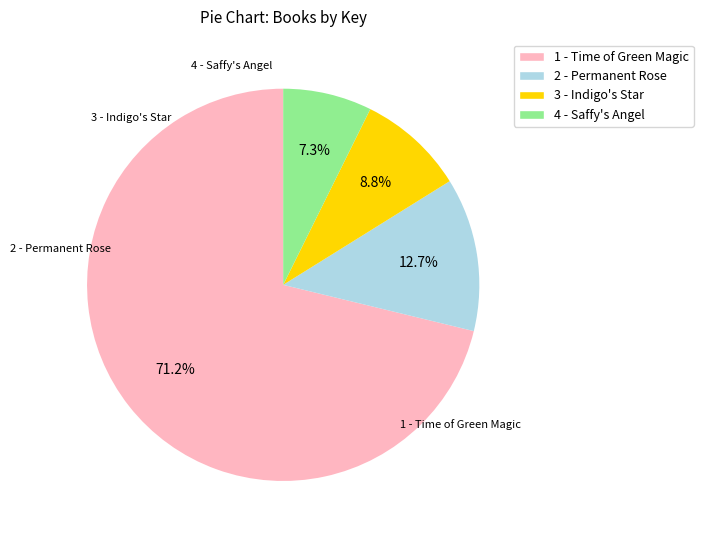

How many segments does this pie chart have?

4